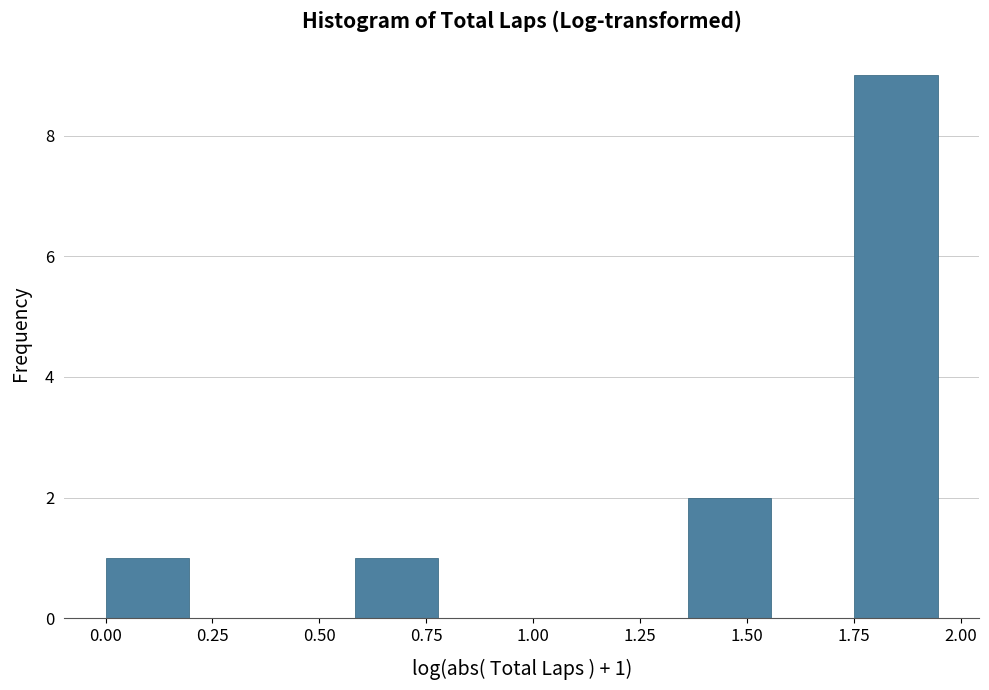

Around what value on the x-axis is the tallest bar? Give the approximate position of its centre, as read against the axis.

1.85